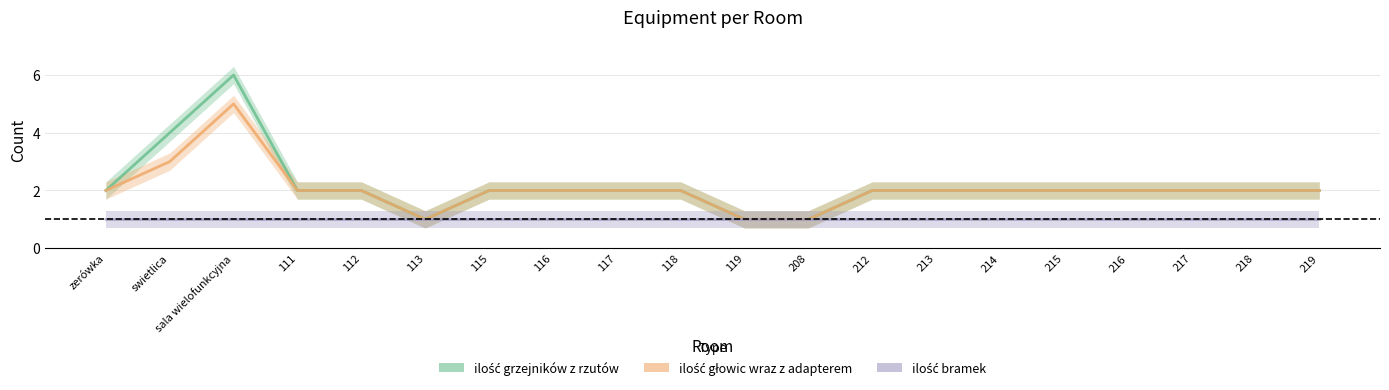

What is the average value of the ilość grzejników z rzutów series?

2